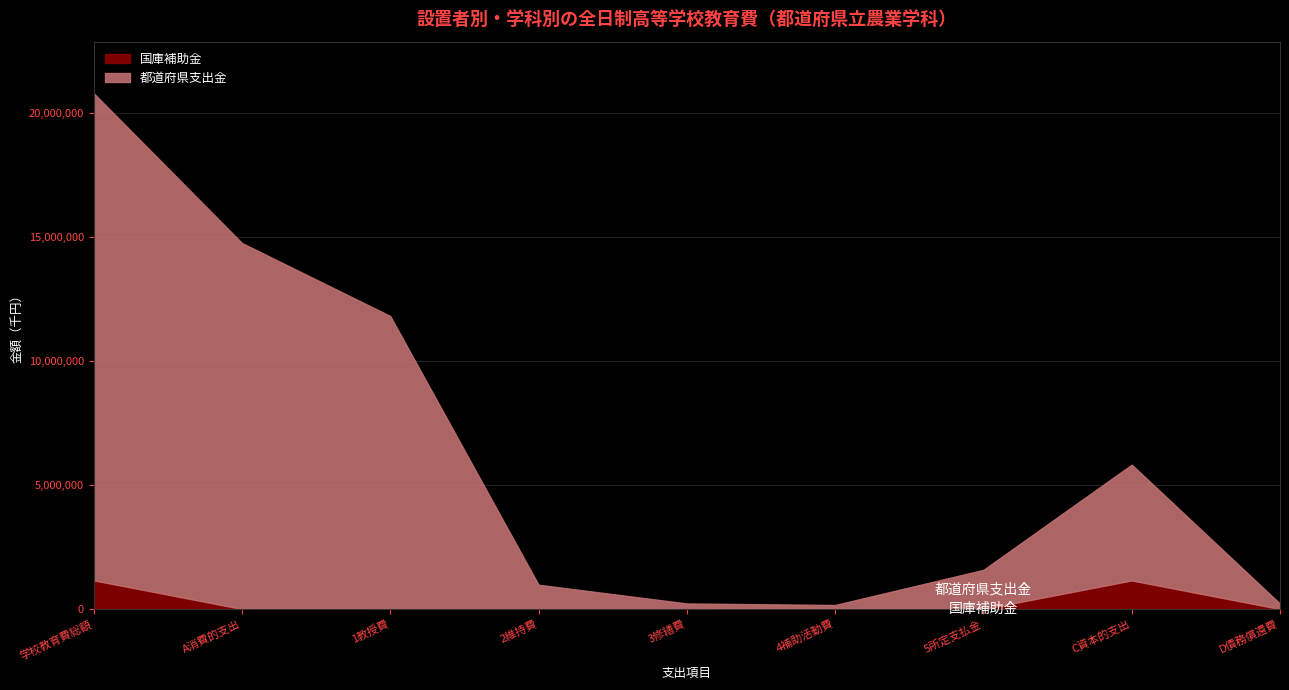

Which series has the widest spread of values?

都道府県支出金